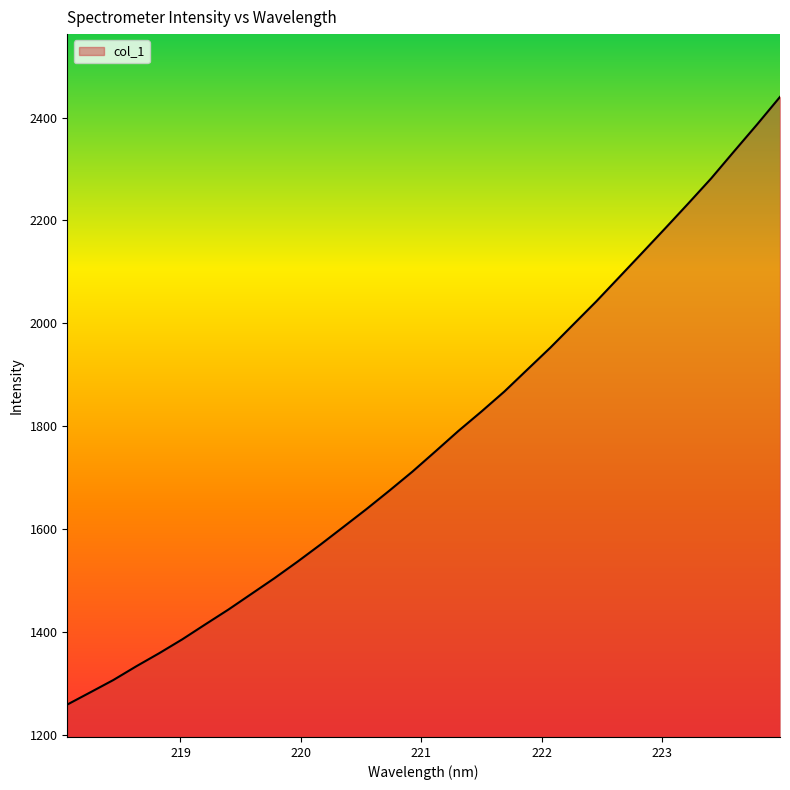

What is the minimum value shown in the chart?

1259.5